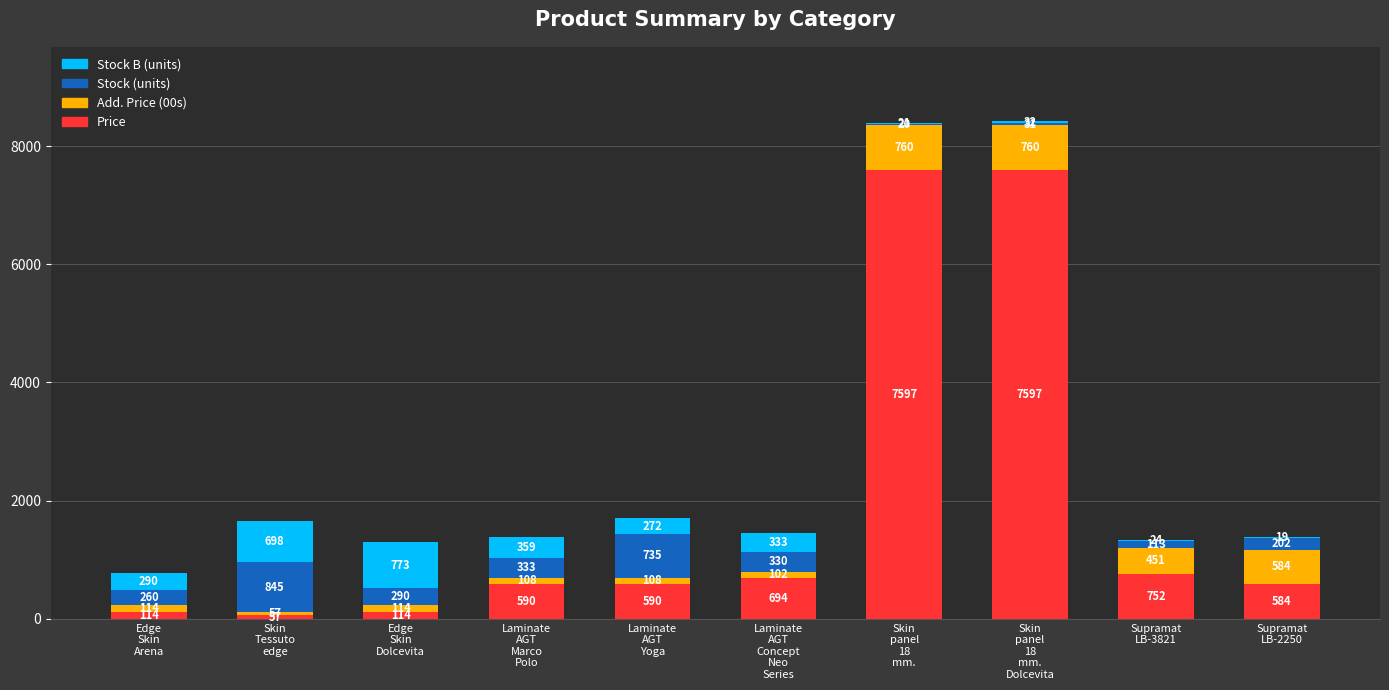

What is the highest value of the Price series?

7596.5